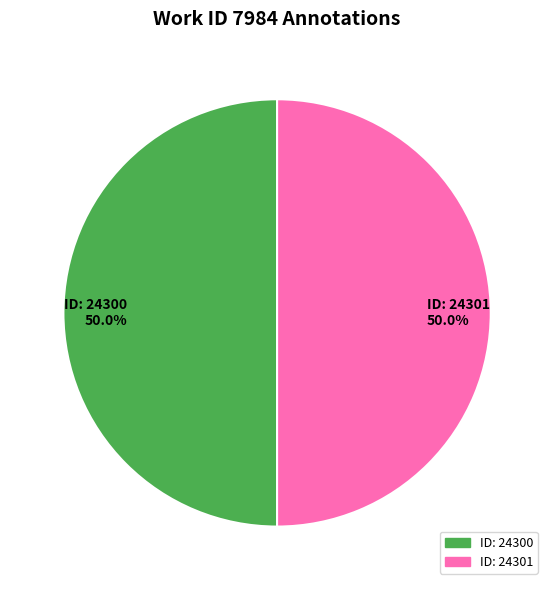

Count the number of slices in the pie.

2